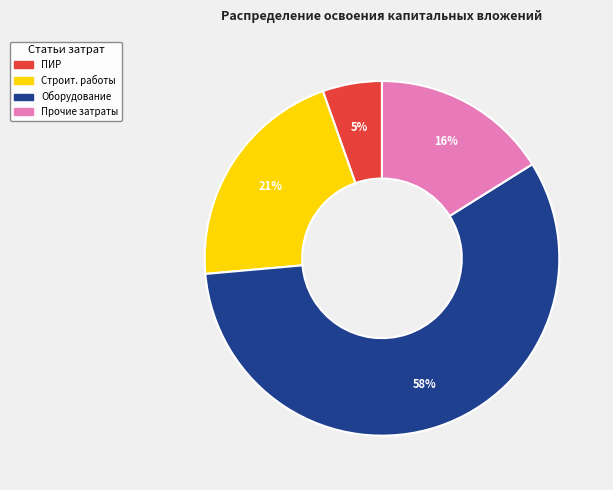

To the nearest percent, what is the average slice percentage?

25%